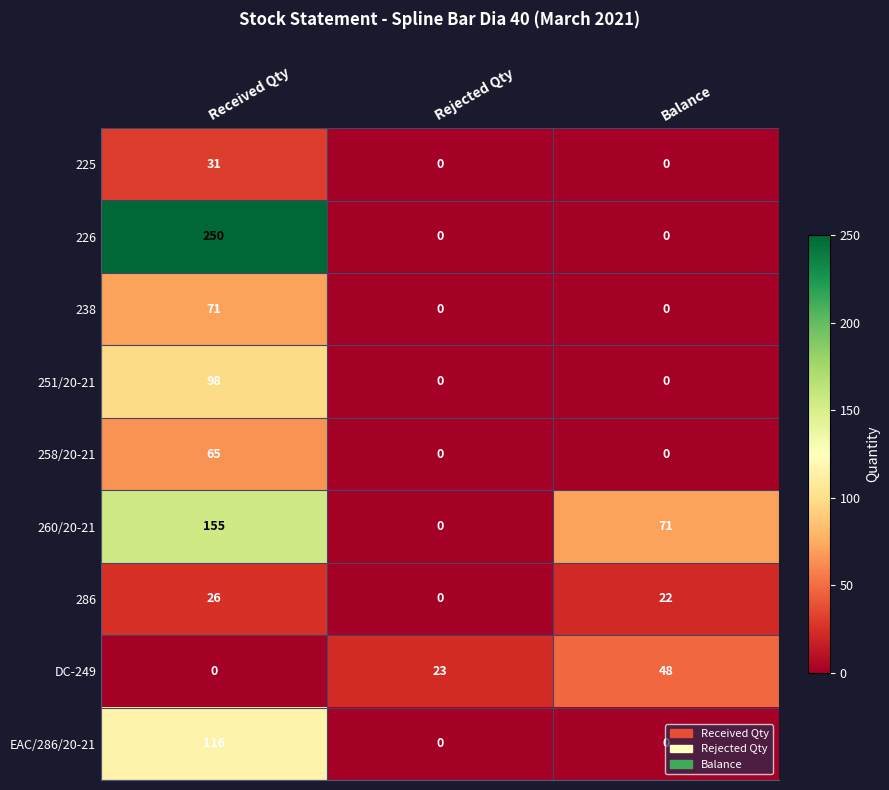

Where is DC-249 nearest to the value 24?

Rejected Qty